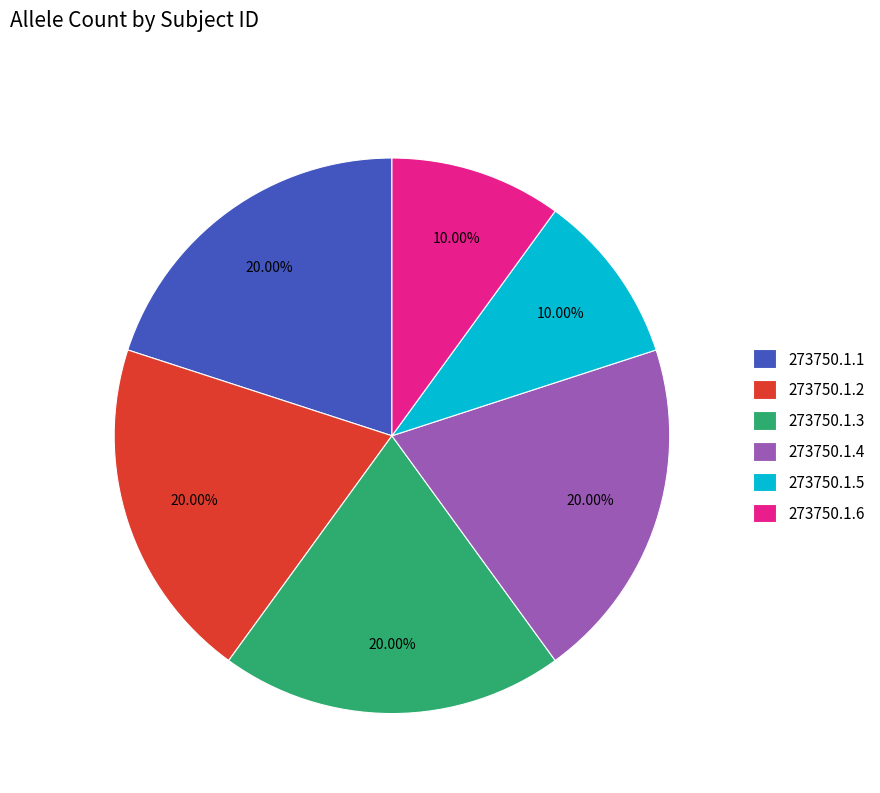

What percentage is NOT represented by 273750.1.6?

90.0%